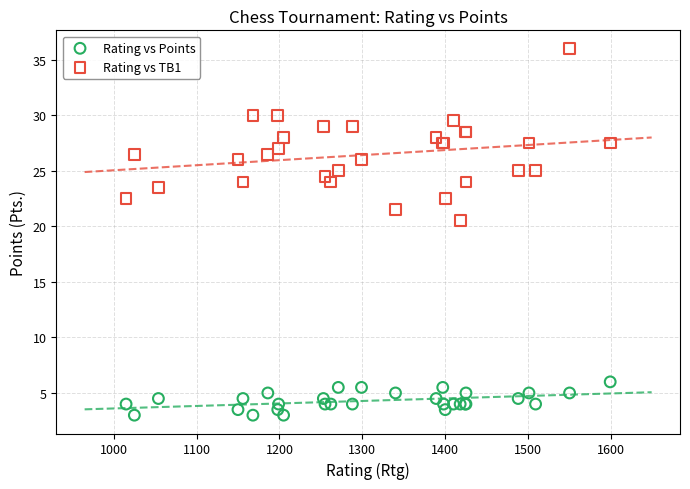

Which series reaches the minimum Y coordinate?

Rating vs Points